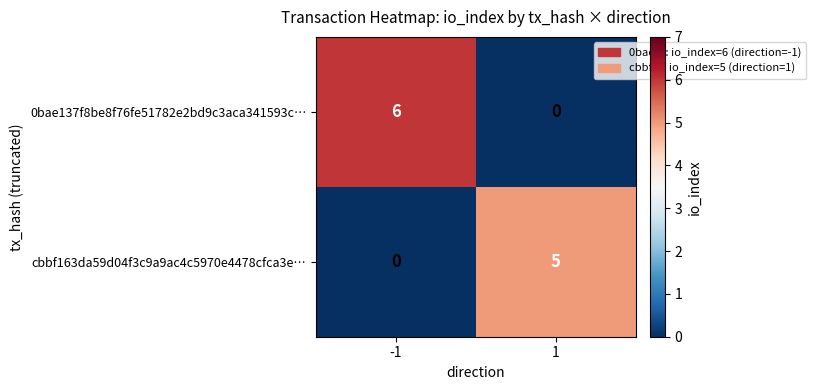

Reading left to right, what are all the values shown in this chart?

0bae137f8be8f76fe51782e2bd9c3aca341593c…: -1=6	1=0
cbbf163da59d04f3c9a9ac4c5970e4478cfca3e…: -1=0	1=5